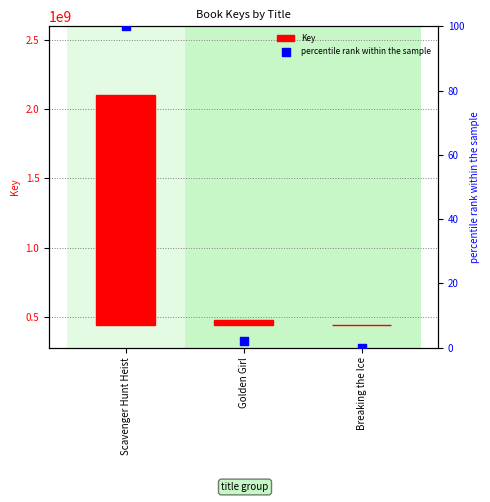

At which category is the sum across all series the highest?

Scavenger Hunt Heist